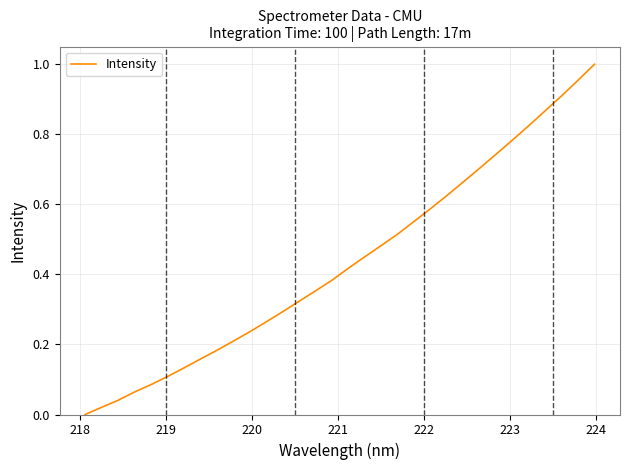

Does the chart display data point markers on the line(s)?

No